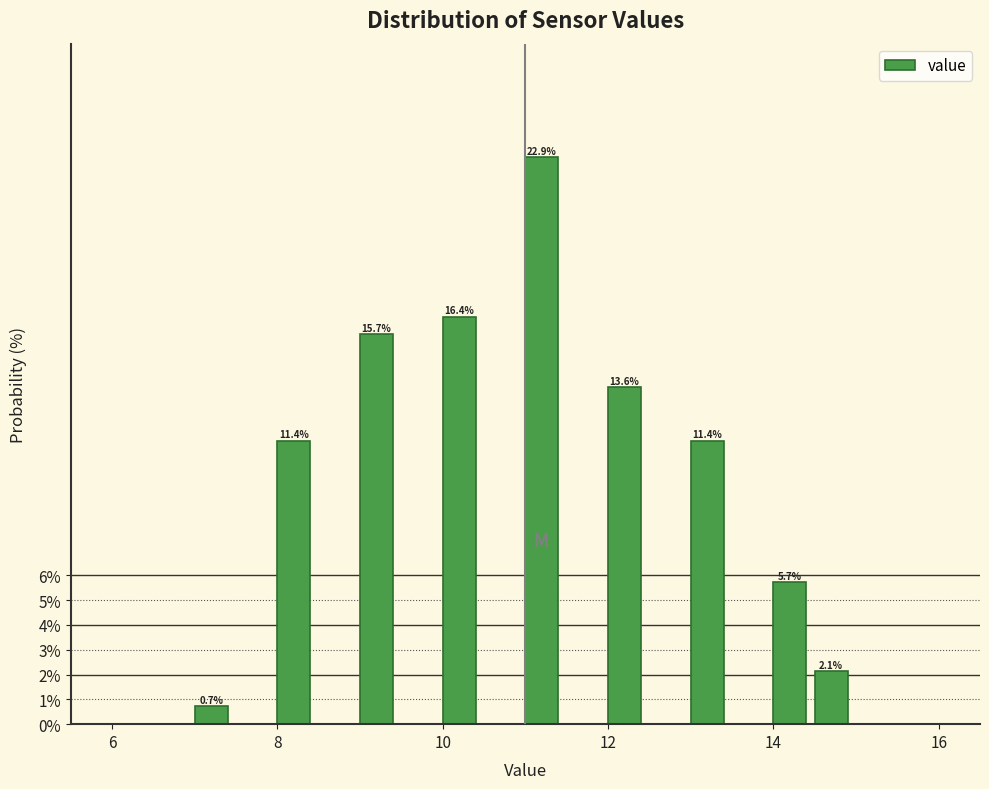

Around what value on the x-axis is the tallest bar? Give the approximate position of its centre, as read against the axis.

11.2